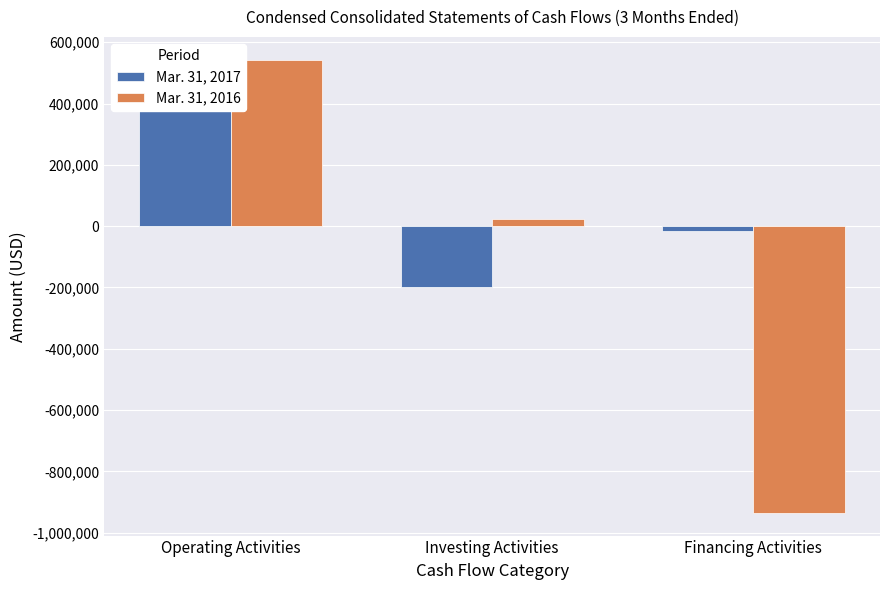

Does the chart contain any negative values?

Yes